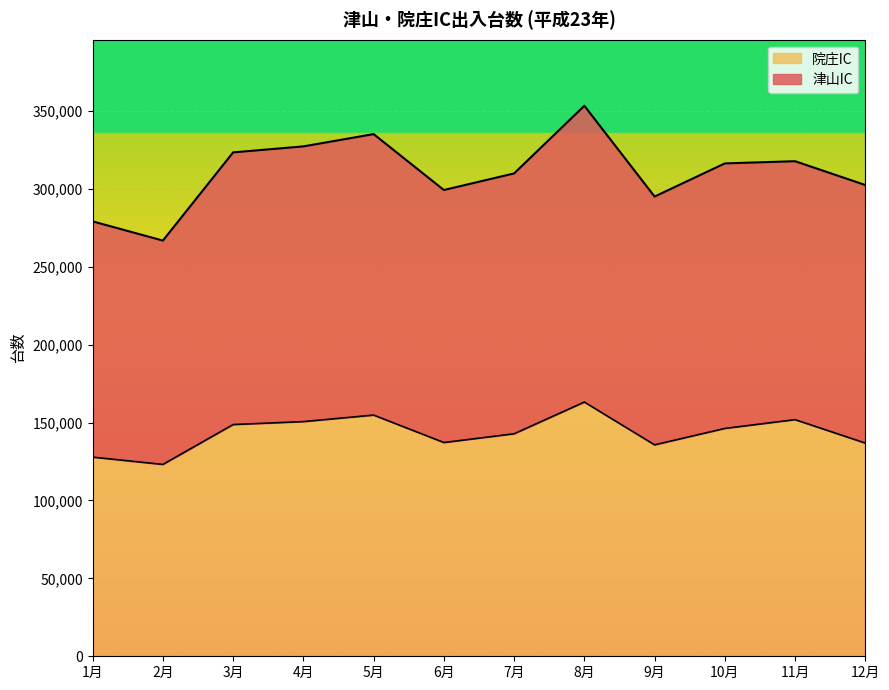

What value does the 院庄IC series have at 10月, to the nearest 10?

146220